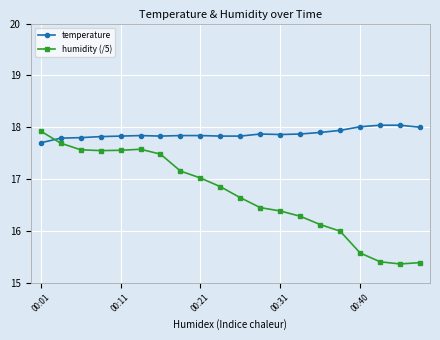

Rank the series by their average value, from highest to lowest.

temperature, humidity (/5)